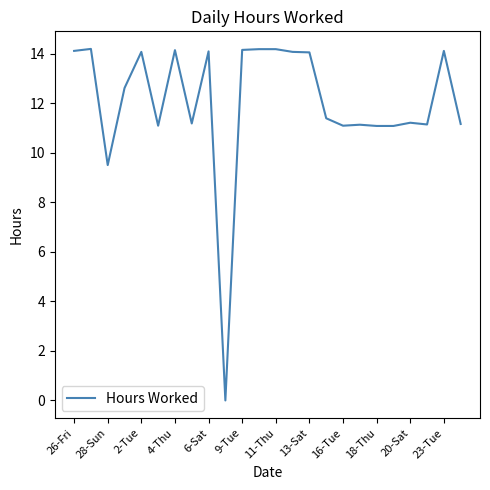

What is the difference between the maximum and minimum values?

14.2